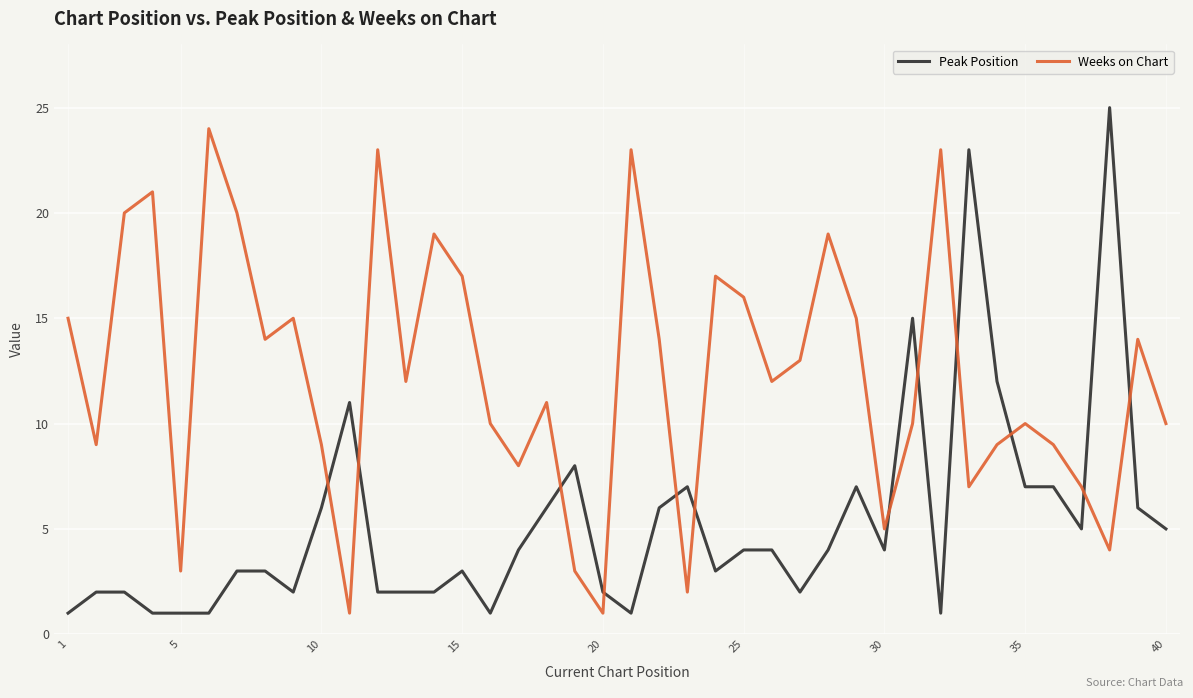

List the series in order of their overall mean, highest first.

Weeks on Chart, Peak Position